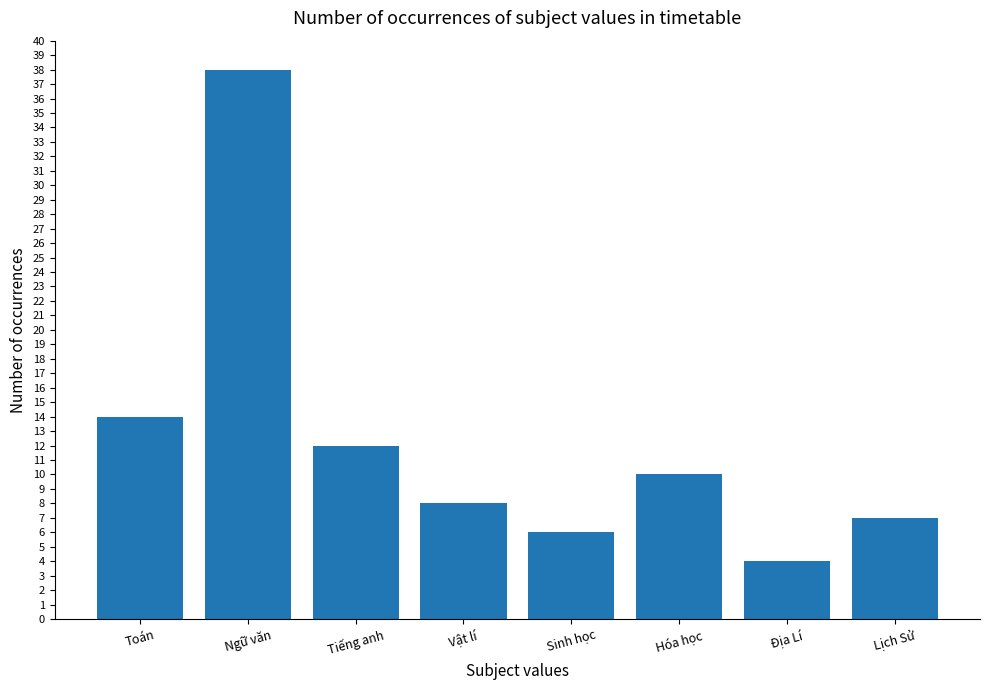

Which label corresponds to the smallest value in the chart?

Địa Lí